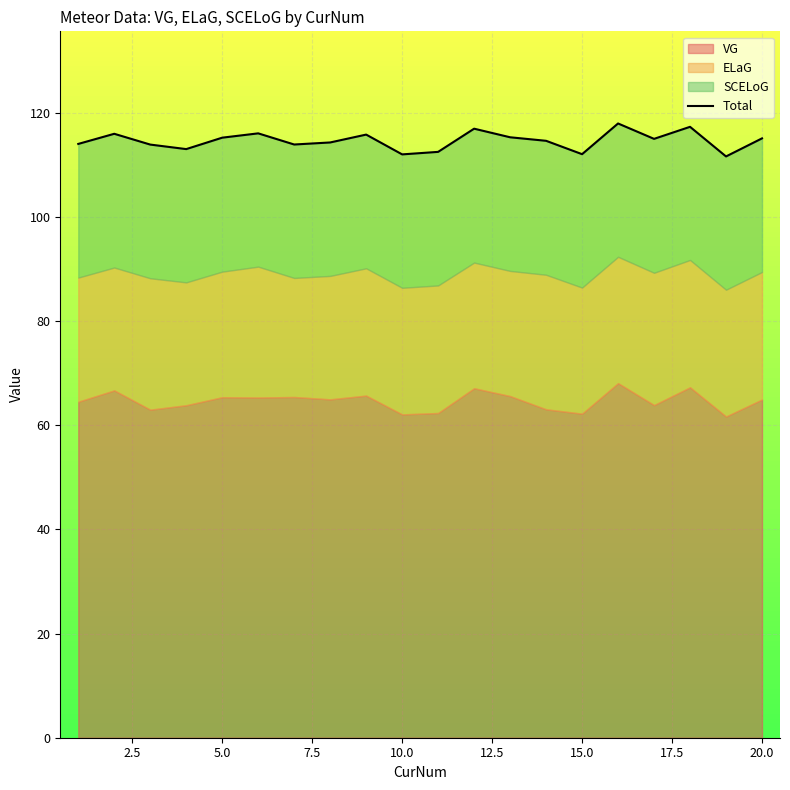

What is the minimum value shown in the chart?

111.6